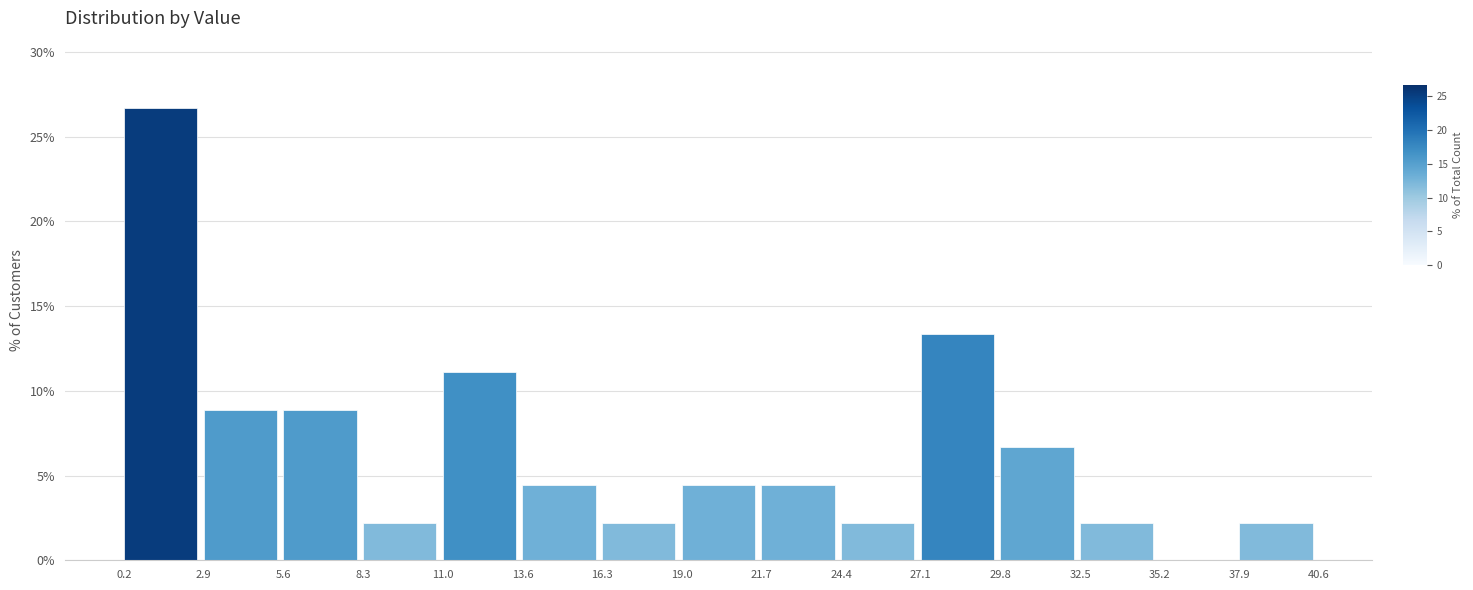

Reading left to right, list every bar in this chart as the range it spans on the x-axis followed by its height. The values are not printed on the chart, so give them approximately, as read against the axis.

0.2 to 2.9: 26.5
2.9 to 5.6: 9.0
5.6 to 8.3: 9.0
8.3 to 11.0: 2.0
11.0 to 13.6: 11.0
13.6 to 16.3: 4.5
16.3 to 19.0: 2.0
19.0 to 21.7: 4.5
21.7 to 24.4: 4.5
24.4 to 27.1: 2.0
27.1 to 29.8: 13.5
29.8 to 32.5: 6.5
32.5 to 35.2: 2.0
35.2 to 37.9: 0
37.9 to 40.6: 2.0